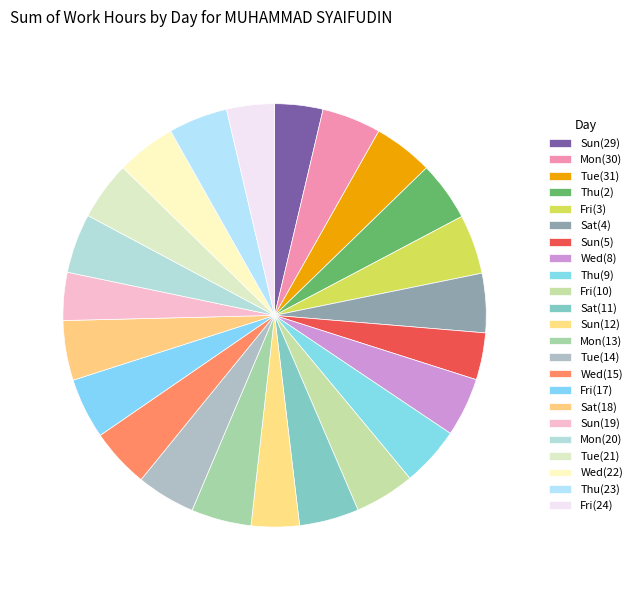

Count the number of slices in the pie.

23